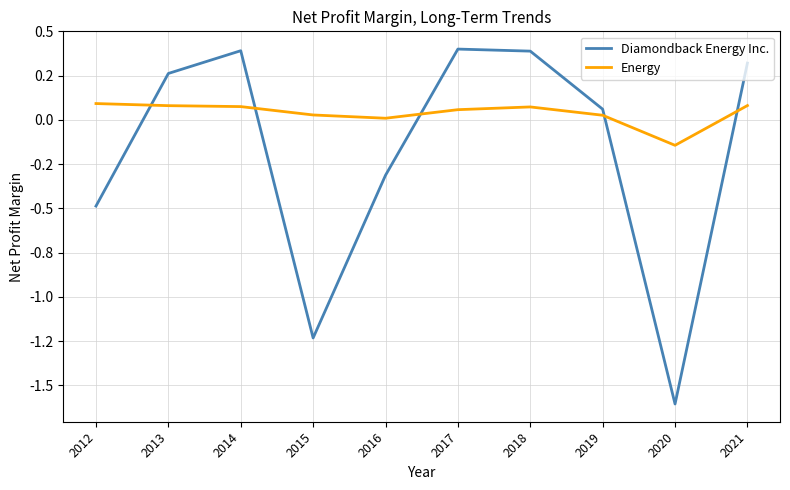

At which category is the sum across all series the highest?

2014